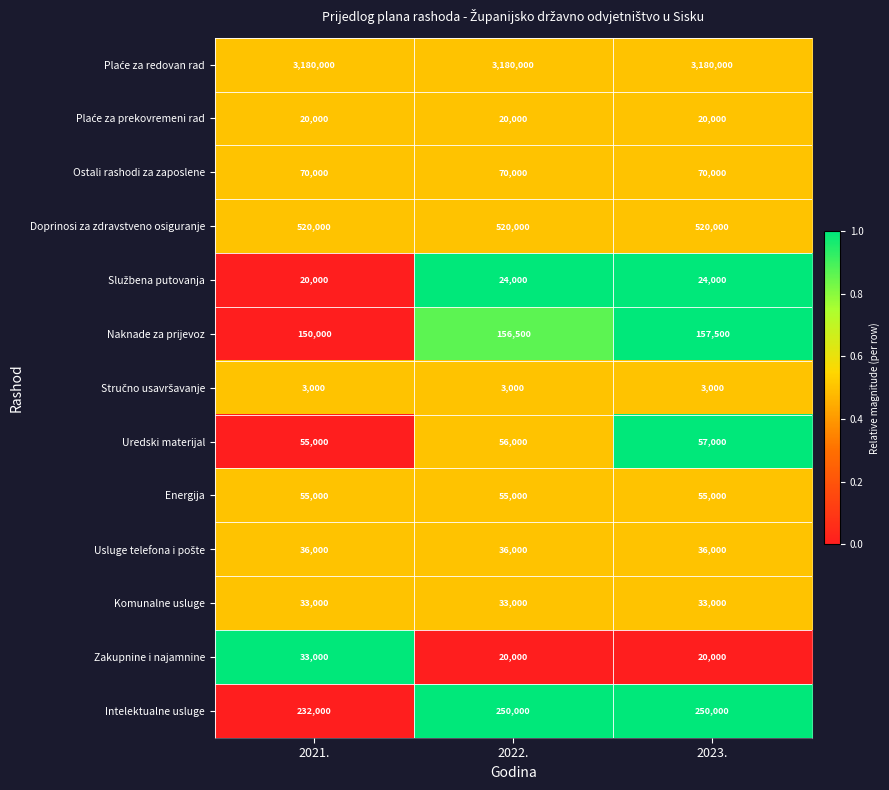

What is the total value across all series at 2021.?

4407000